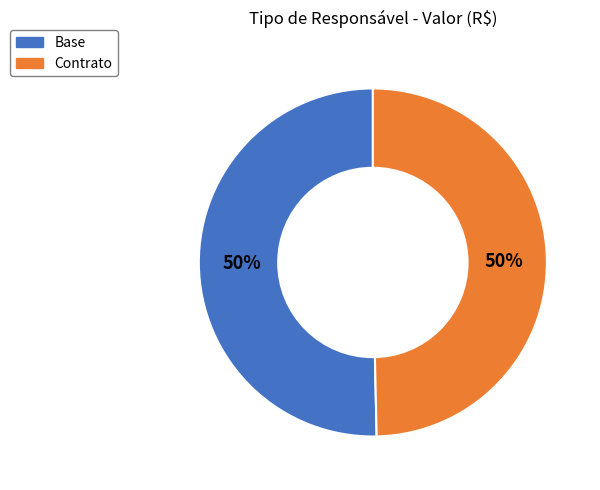

True or false: Base accounts for 37% of the total.

False